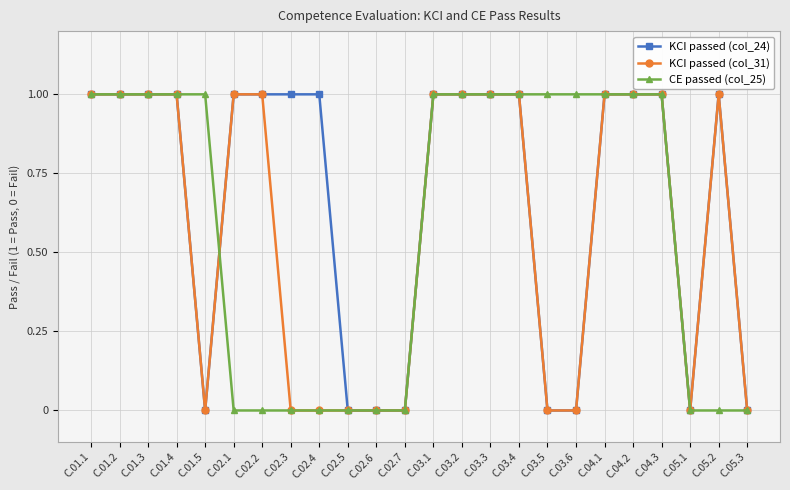

The KCI passed (col_31) series shows 1 at C.01.3. True or false?

True